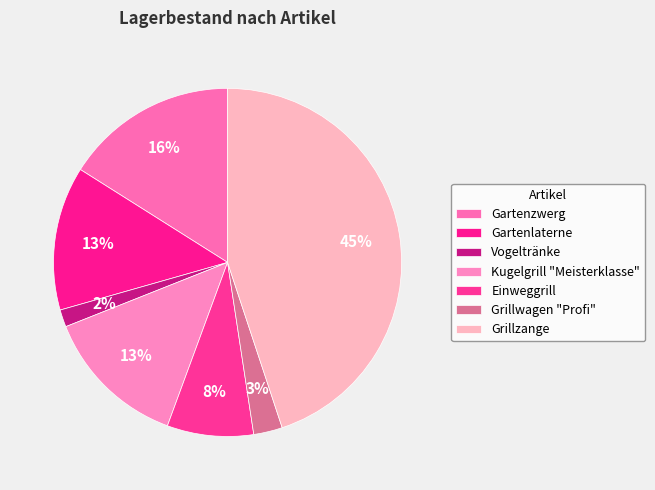

How many segments does this pie chart have?

7